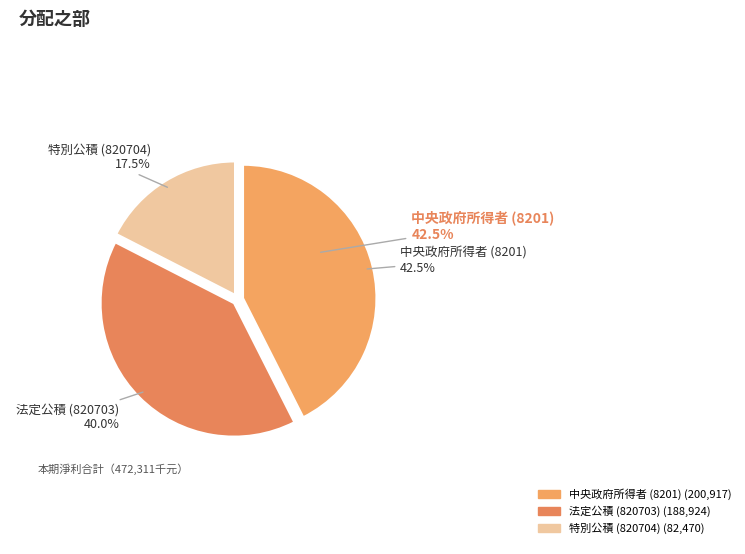

How many segments does this pie chart have?

3